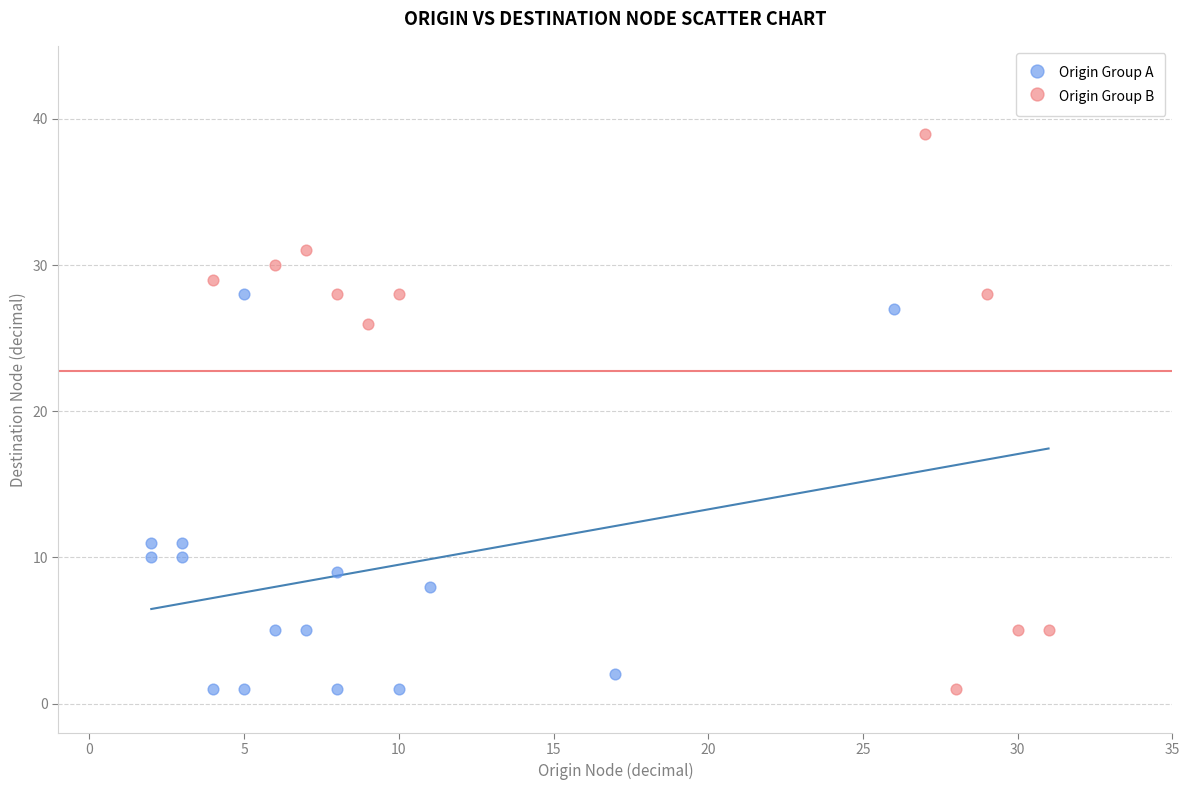

Which series reaches the maximum Y coordinate?

Origin Group B